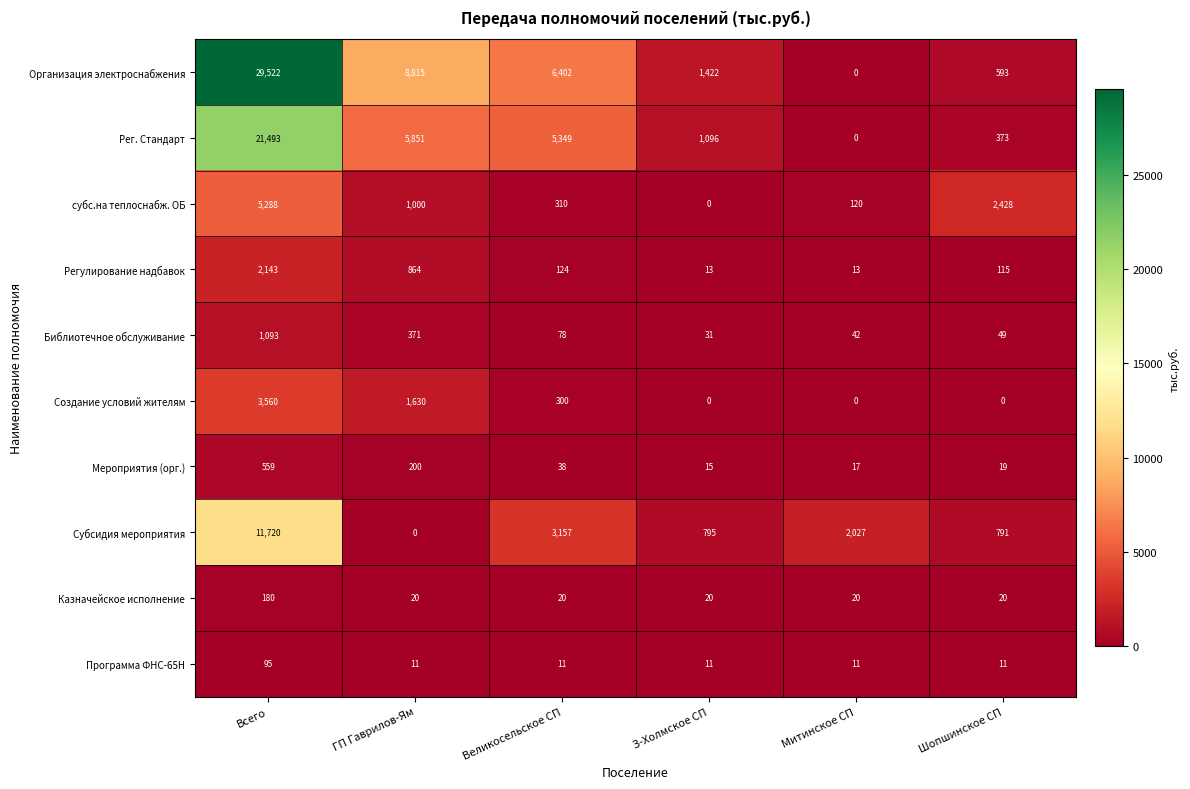

Is it true that Создание условий жителям equals 437 at Великосельское СП?

False